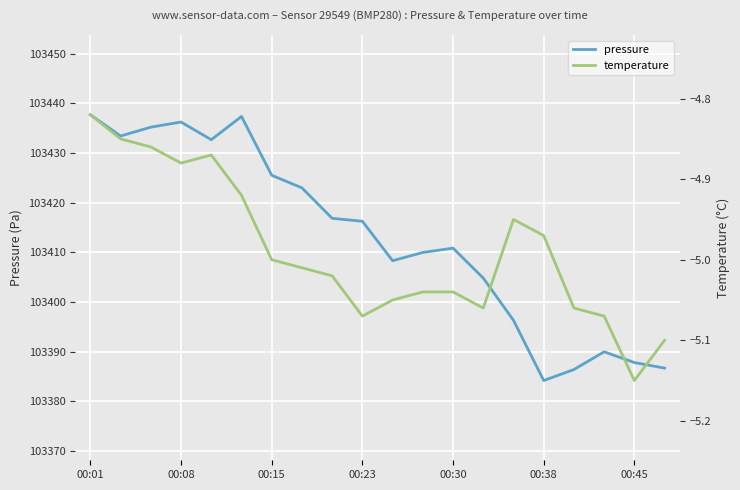

What is the minimum value for pressure?

103384.2